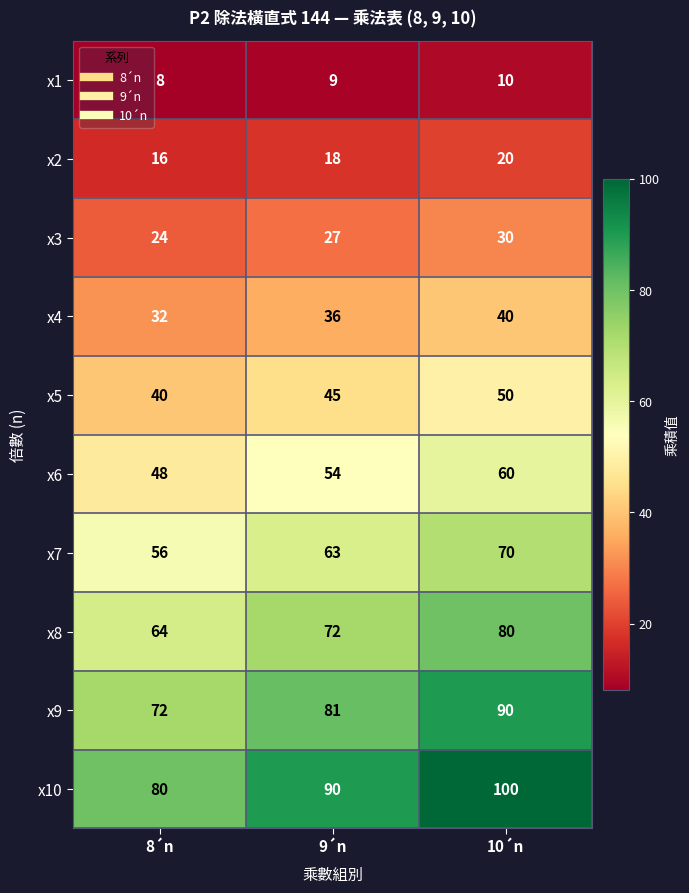

List the series in order of their peak value, lowest first.

x1, x2, x3, x4, x5, x6, x7, x8, x9, x10